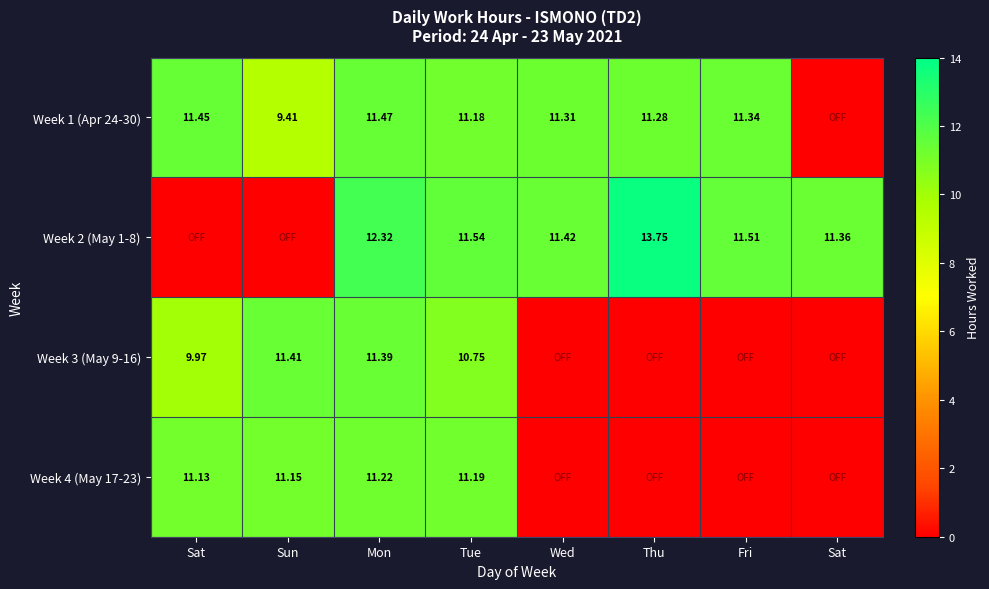

What is the greatest value displayed?

13.8